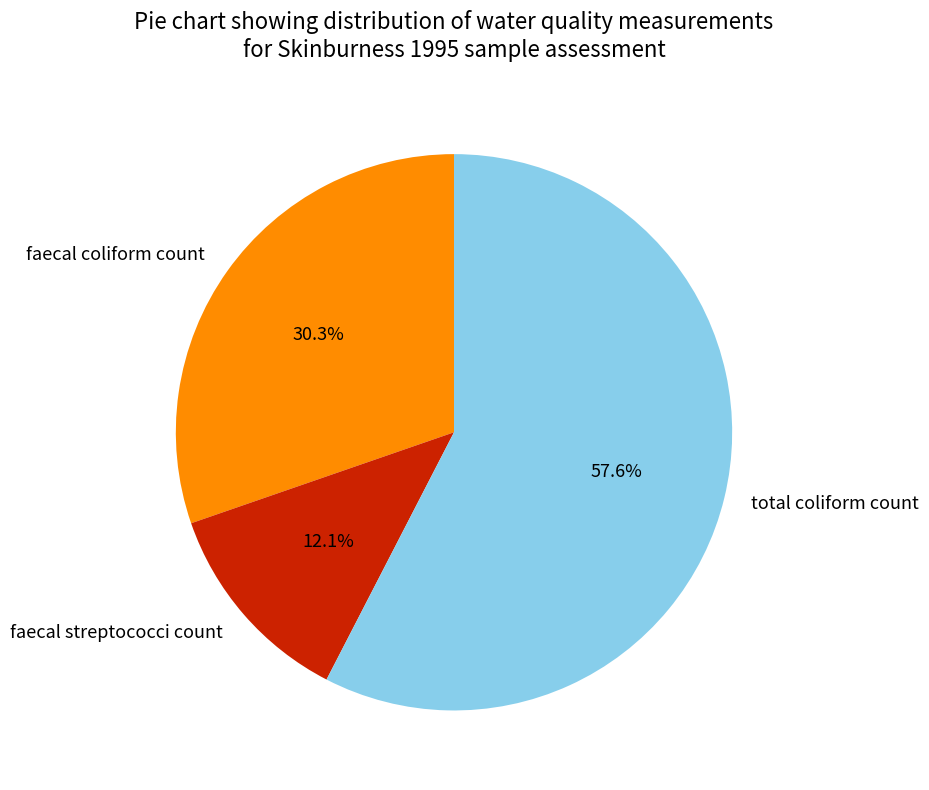

Is there a majority slice in this chart?

Yes